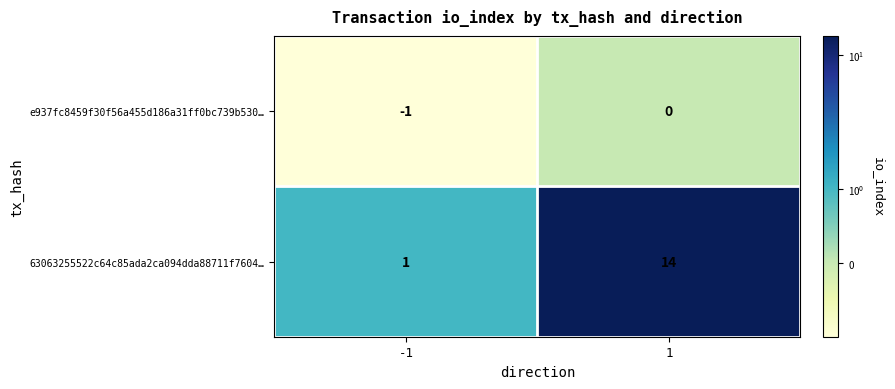

Reading right to left, list all the values displayed in this chart.

e937fc8459f30f56a455d186a31ff0bc739b530…: 0	-1
63063255522c64c85ada2ca094dda88711f7604…: 14	1